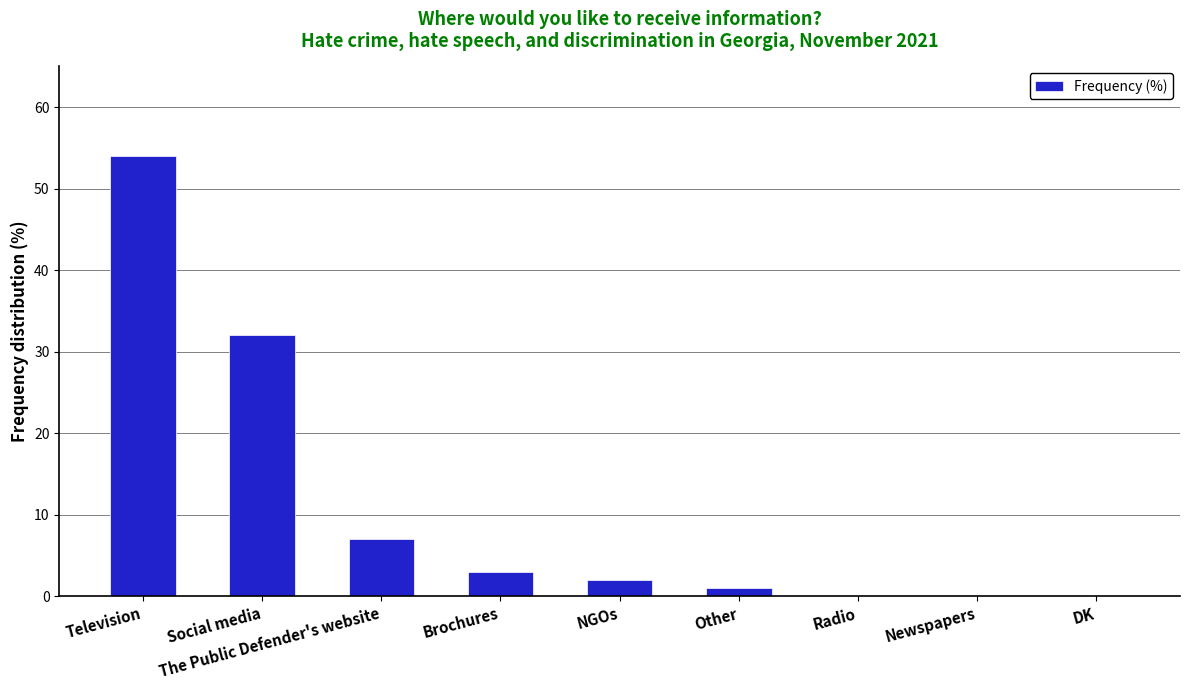

What is the greatest value displayed?

54